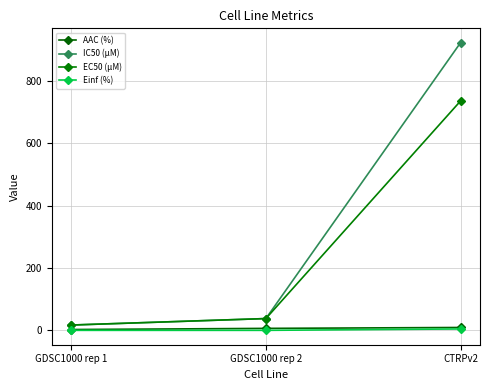

Is the value of EC50 (µM) at GDSC1000 rep 1 greater than the value of IC50 (µM) at GDSC1000 rep 2?

No